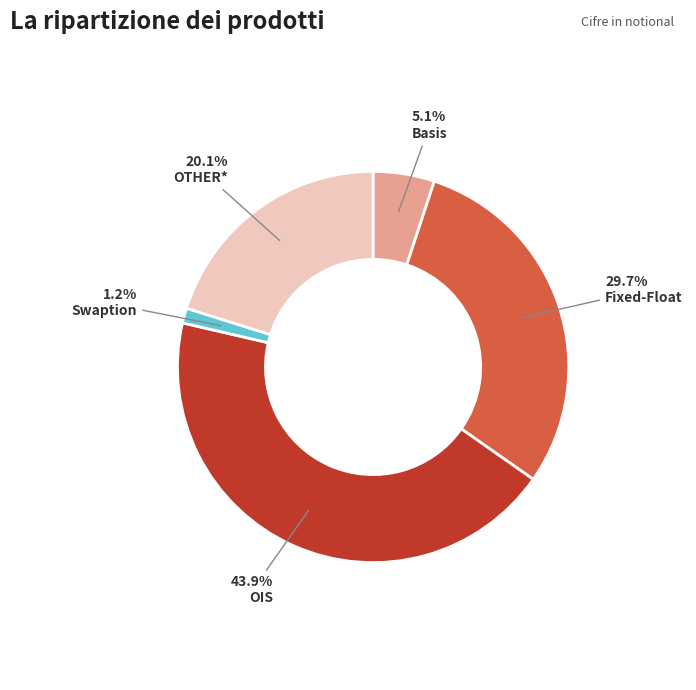

Combined, what portion of the pie is OIS and Basis?

49.0%